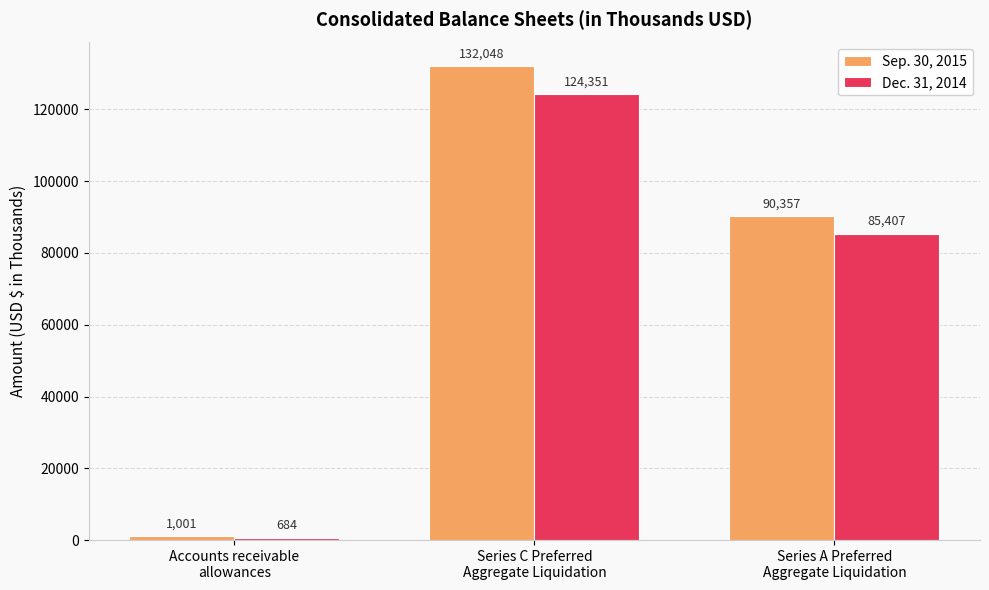

How many data points in Dec. 31, 2014 are less than 85407?

1